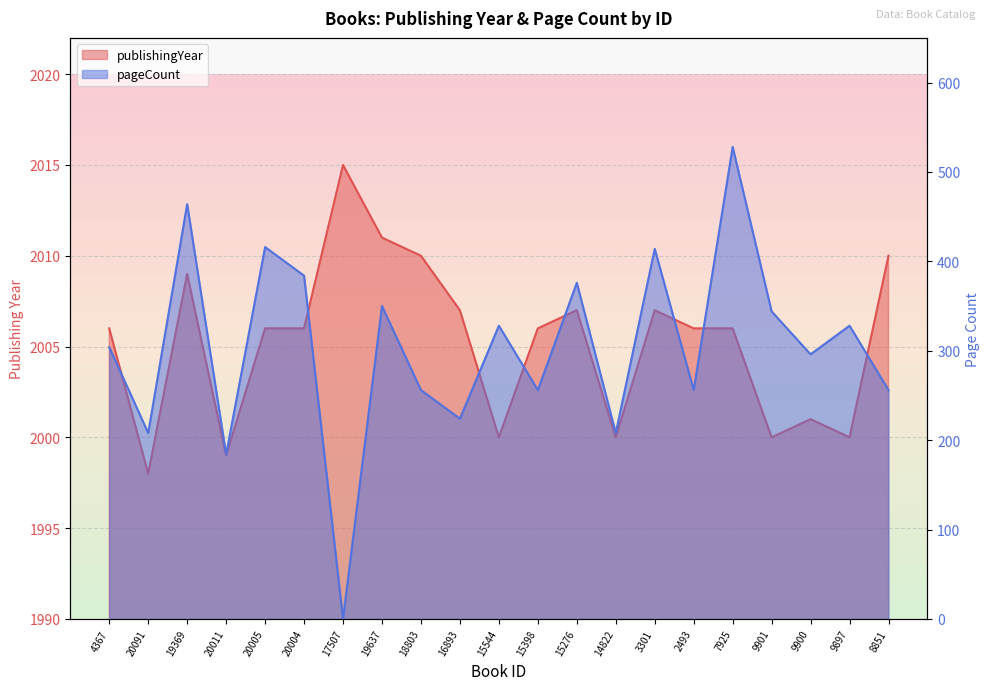

What position from the right is 20005?

17